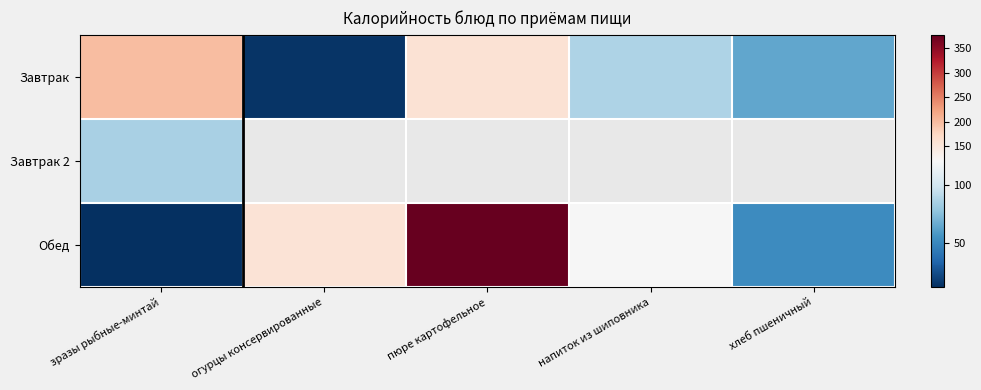

How many categories are shown in the chart?

5